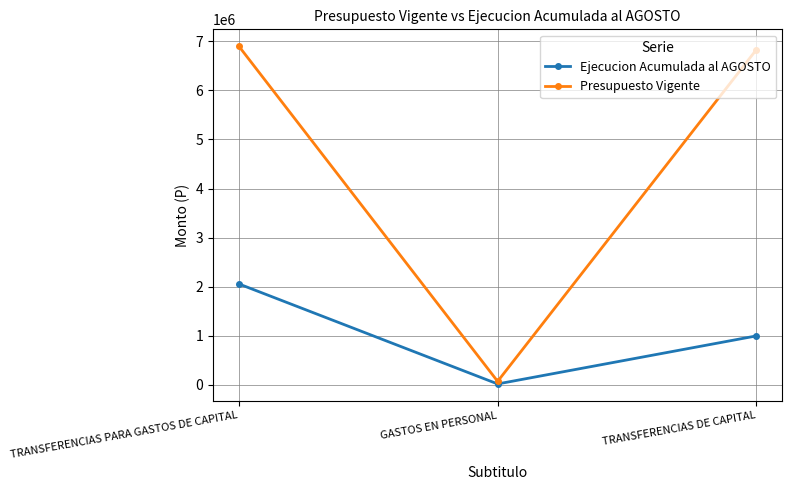

Is this an area chart (filled region under the line)?

No